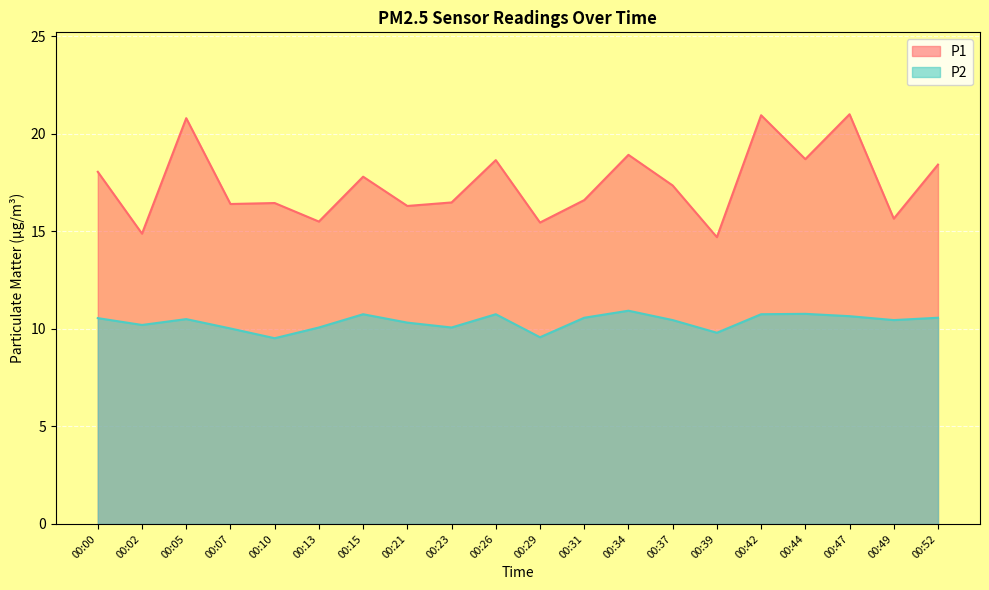

Which series has the largest total across all categories?

P1